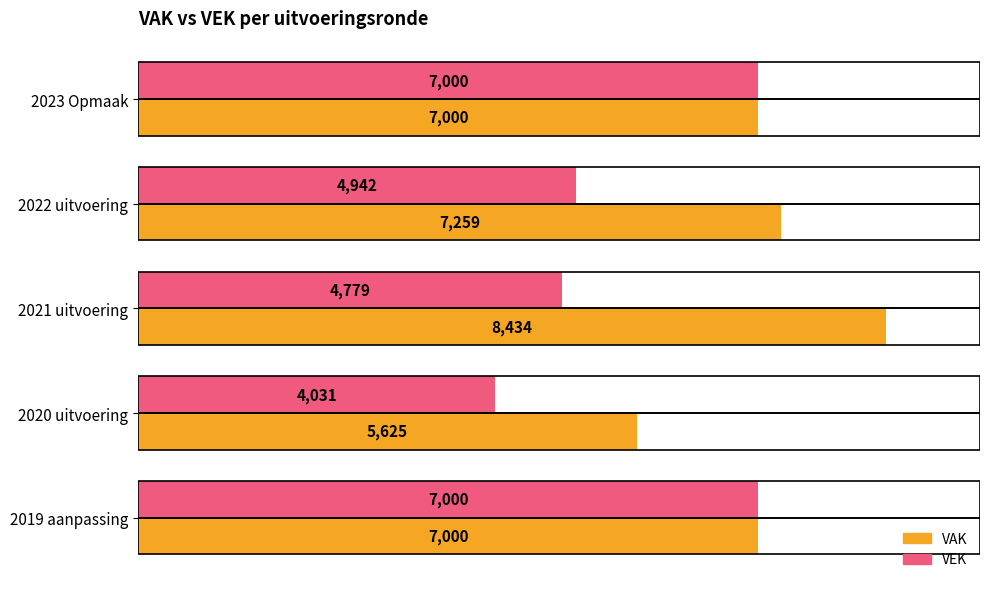

The value of VEK at 2020 uitvoering is 6838. True or false?

False